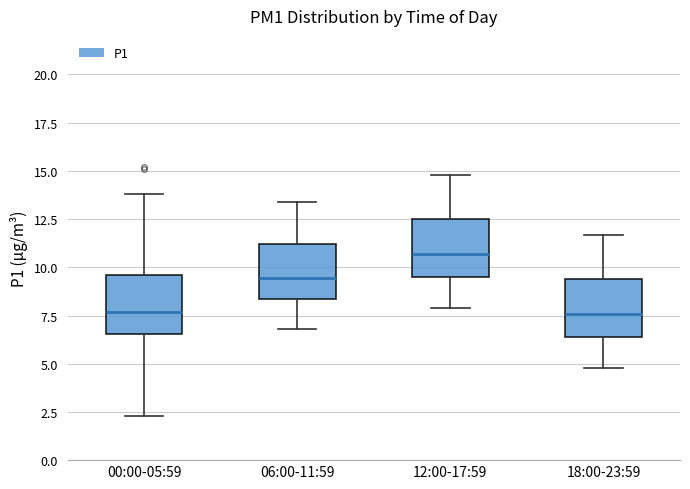

Reading left to right, read every box against the y-axis: the position of its median line, the range the box covers, and the ends of its whiskers. The values are not printed on the chart, so give them approximately, as read against the axis.

00:00-05:59: median 7.5, box 6.5 to 9.5, whiskers 2.5 to 14.0
06:00-11:59: median 9.5, box 8.5 to 11.0, whiskers 7.0 to 13.5
12:00-17:59: median 10.5, box 9.5 to 12.5, whiskers 8.0 to 15.0
18:00-23:59: median 7.5, box 6.5 to 9.5, whiskers 5.0 to 11.5